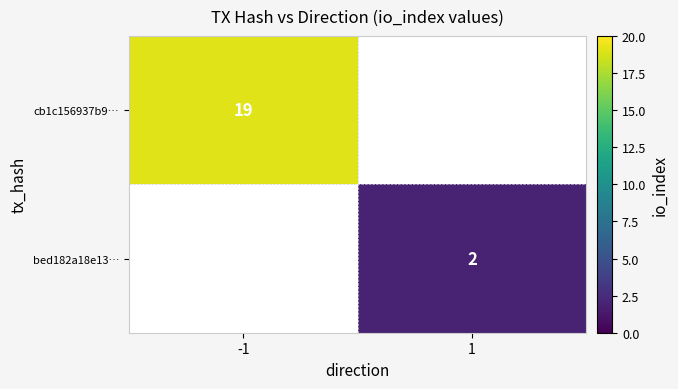

Is it true that cb1c156937b9… equals 19 at -1?

True